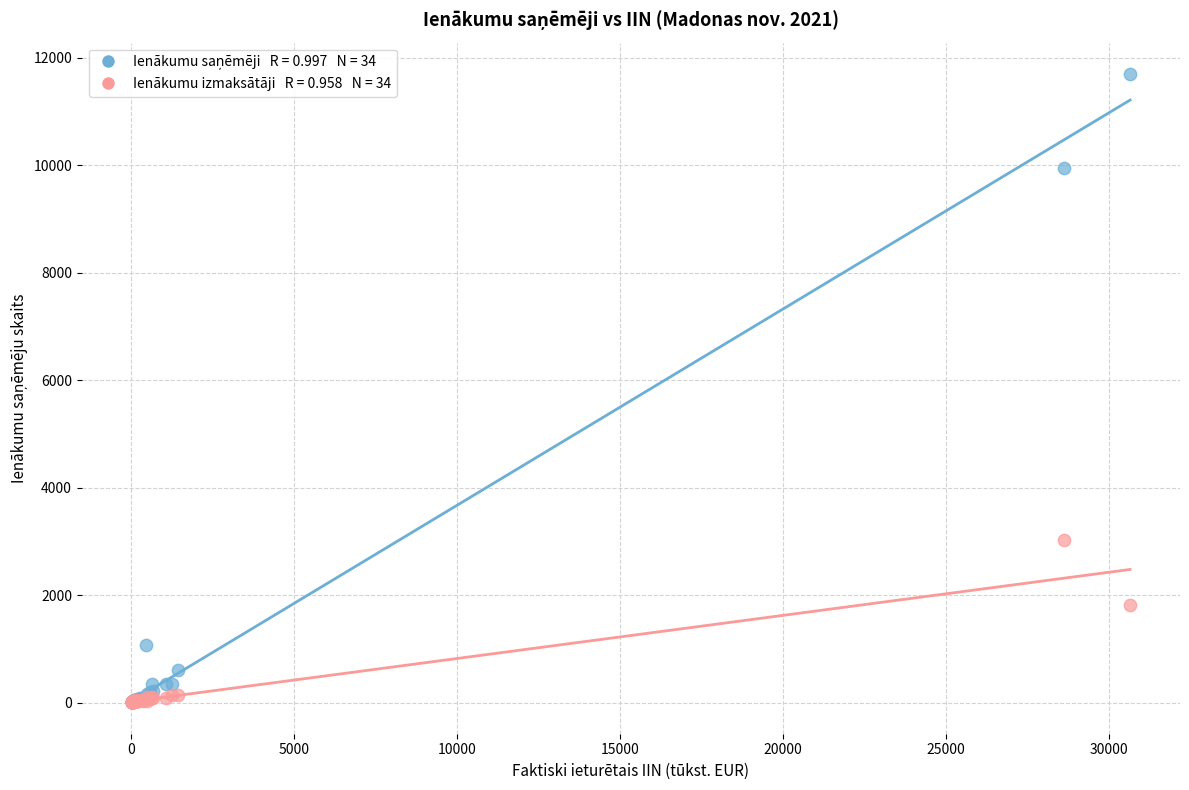

Across all series, what Y value is closest to 5850?

3019